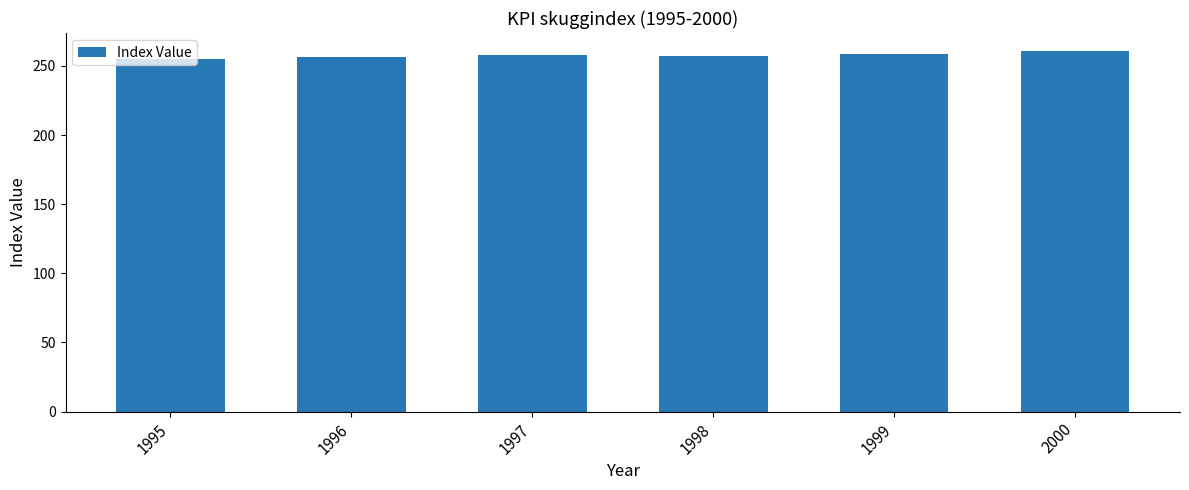

The chart shows a value of 459.6 at 1997. True or false?

False